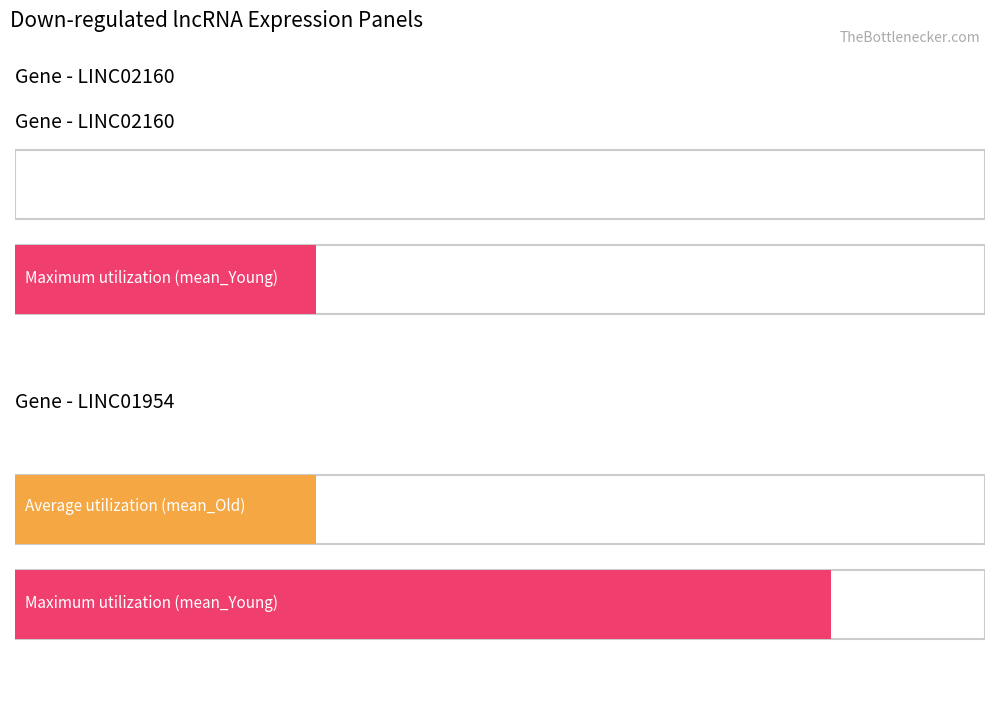

Which category has the lowest value in the Average utilization series?

LINC02160